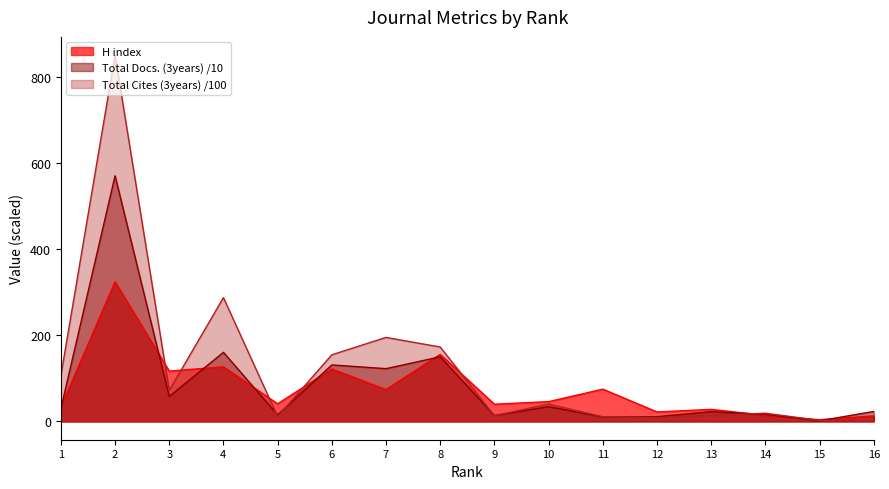

What is the value of the Total Cites (3years) point at the 13th from the left?

14.2